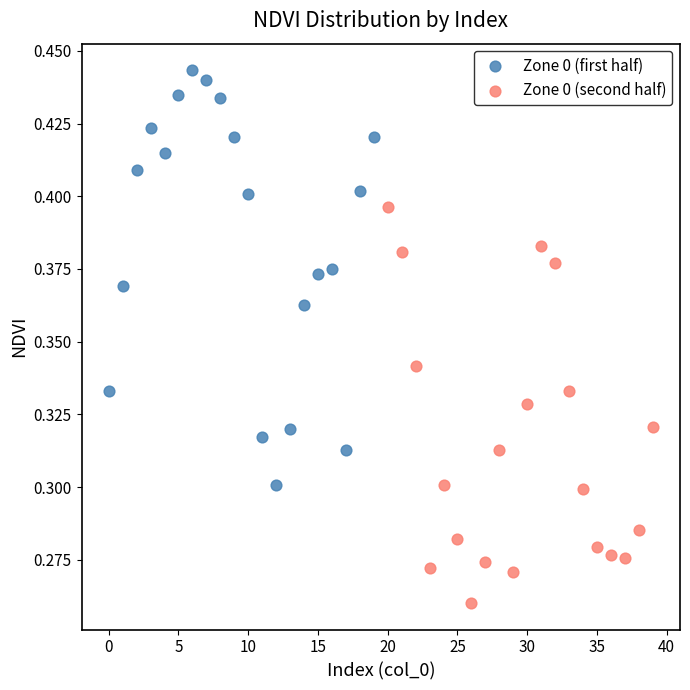

Which series contains the lowest Y value?

Zone 0 (second half)